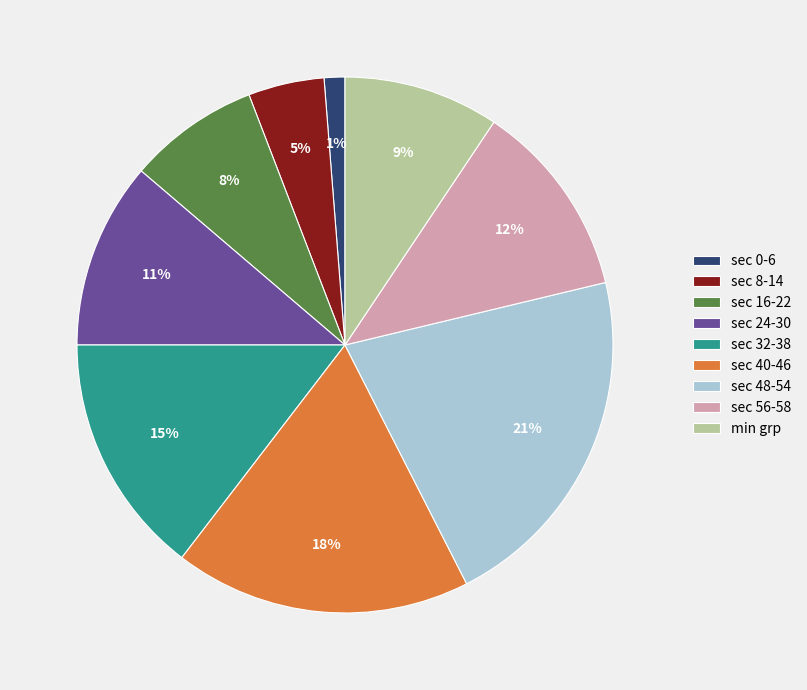

To the nearest percent, what is the difference between the largest and smallest slice percentages?

20%